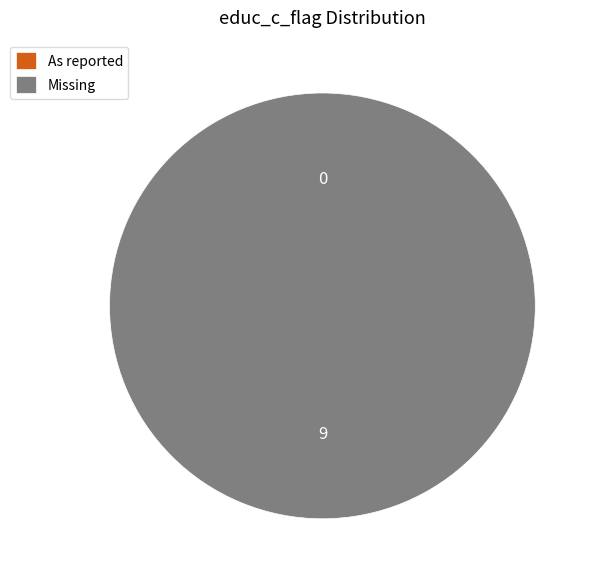

Rank the categories by value from highest to lowest.

Missing, As reported